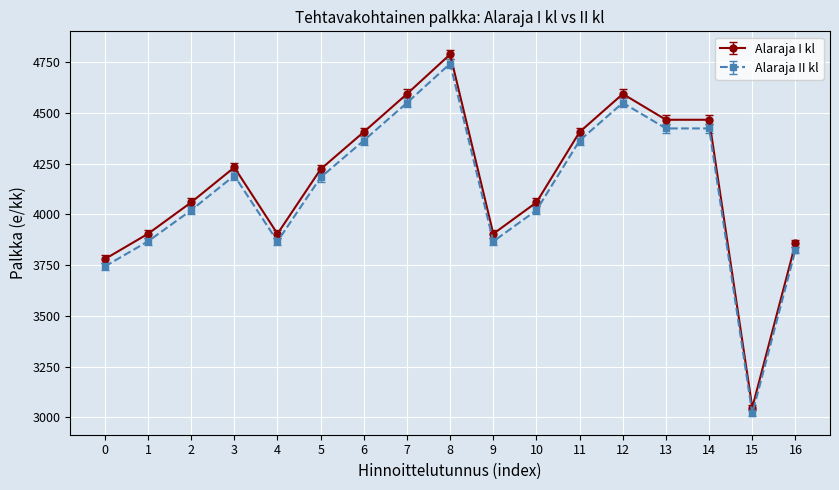

True or false: Alaraja I kl and Alaraja II kl intersect in this chart.

False